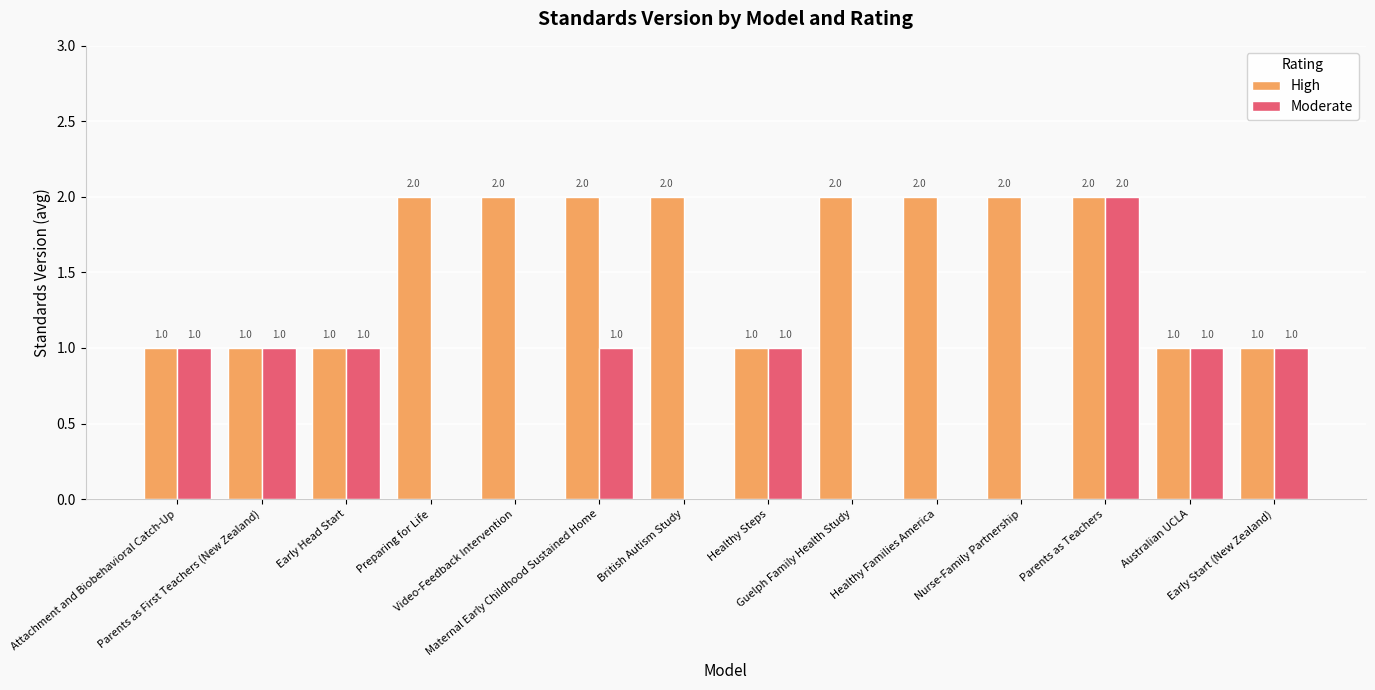

How many Moderate values are between 0 and 1?

13